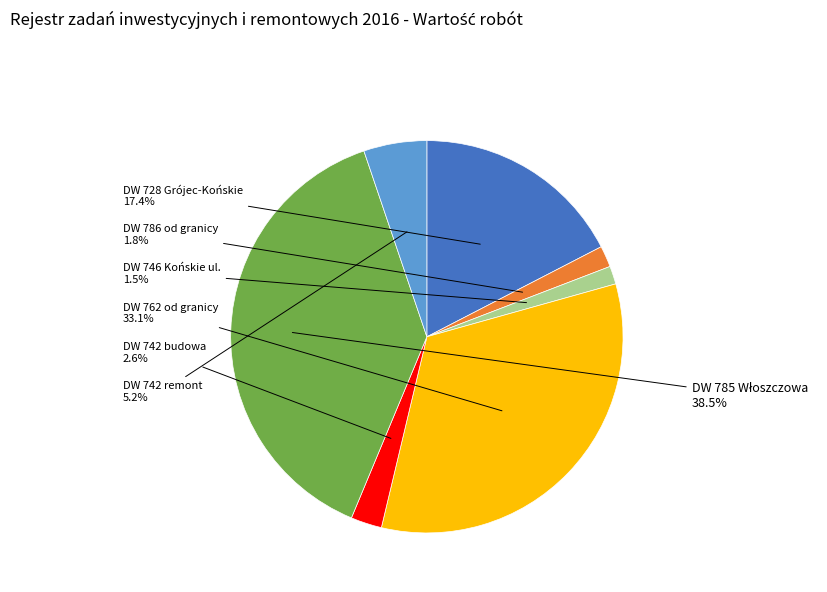

Does any single category account for the majority?

No